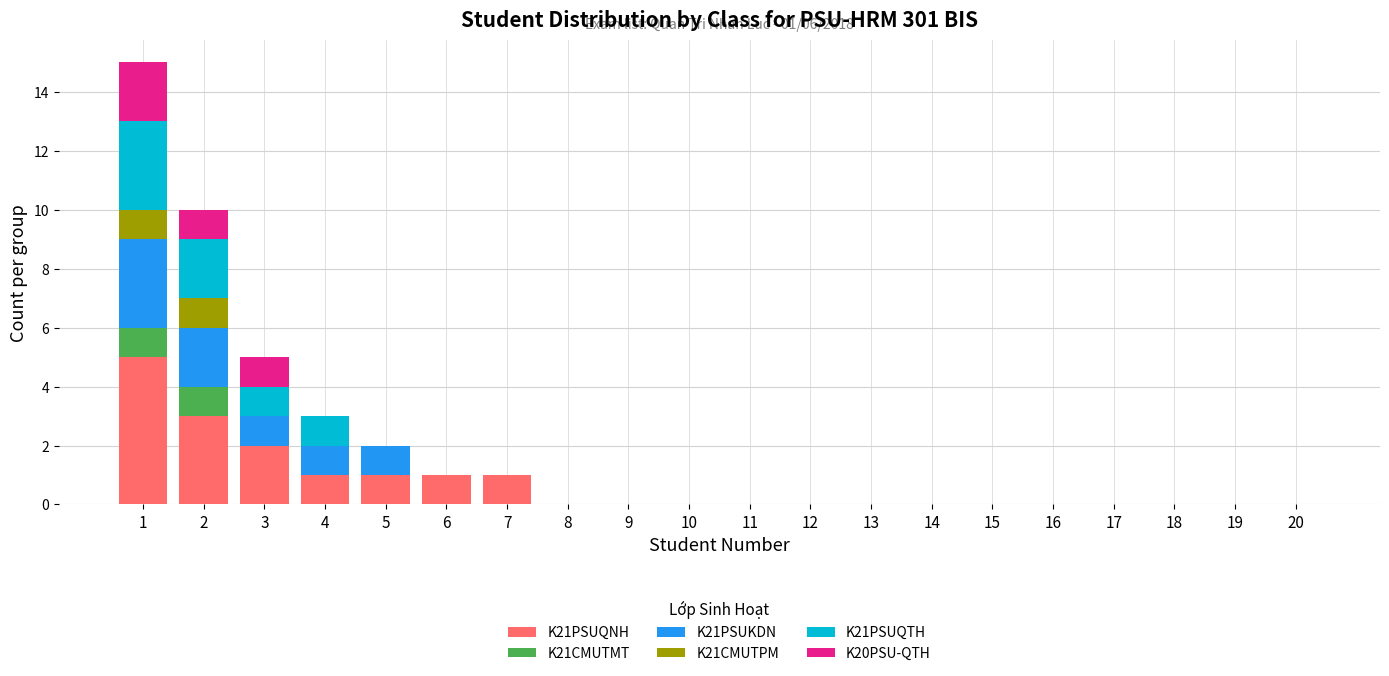

Count the number of categories in the chart.

20